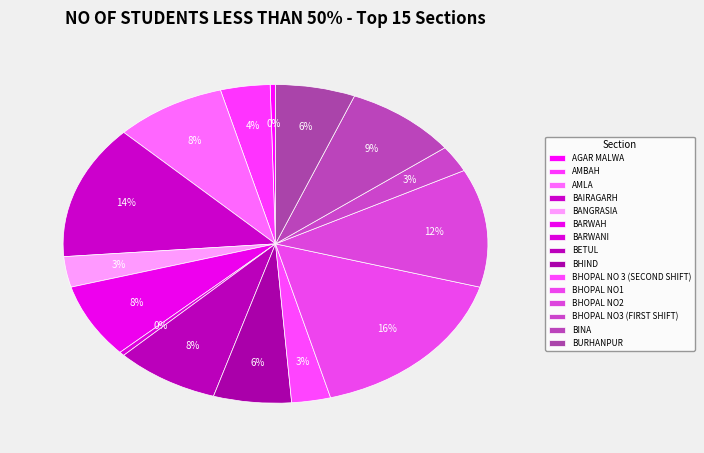

How many slices are in this pie chart?

15